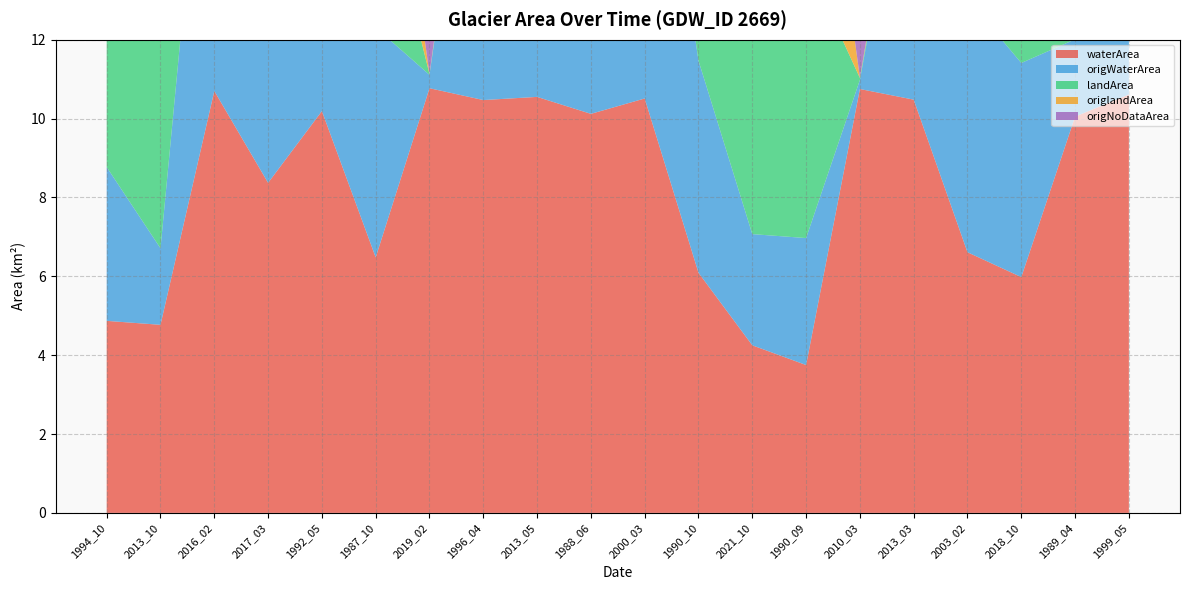

Reading left to right, extract all data points from this chart.

waterArea: 1994_10=4.9	2013_10=4.8	2016_02=10.7	2017_03=8.4	1992_05=10.2	1987_10=6.5	2019_02=10.8	1996_04=10.5	2013_05=10.6	1988_06=10.1	2000_03=10.5	1990_10=6.1	2021_10=4.2	1990_09=3.8	2010_03=10.8	2013_03=10.5	2003_02=6.6	2018_10=6.0	1989_04=10.1	1999_05=10.6
origWaterArea: 1994_10=3.9	2013_10=1.9	2016_02=10.4	2017_03=6.2	1992_05=9.9	1987_10=5.8	2019_02=0.3	1996_04=10.0	2013_05=10.5	1988_06=10.0	2000_03=10.2	1990_10=5.4	2021_10=2.8	1990_09=3.2	2010_03=0.2	2013_03=7.9	2003_02=6.4	2018_10=5.4	1989_04=2.0	1999_05=9.8
landArea: 1994_10=5.9	2013_10=6.0	2016_02=0.1	2017_03=2.4	1992_05=0.6	1987_10=4.3	2019_02=0.0	1996_04=0.3	2013_05=0.2	1988_06=0.7	2000_03=0.3	1990_10=4.7	2021_10=6.5	1990_09=7.0	2010_03=0.1	2013_03=0.3	2003_02=4.2	2018_10=4.8	1989_04=0.7	1999_05=0.2
origlandArea: 1994_10=5.9	2013_10=6.0	2016_02=0.1	2017_03=2.4	1992_05=0.5	1987_10=4.3	2019_02=0.0	1996_04=0.2	2013_05=0.2	1988_06=0.6	2000_03=0.2	1990_10=4.7	2021_10=6.5	1990_09=7.0	2010_03=0.0	2013_03=0.3	2003_02=4.2	2018_10=4.8	1989_04=0.0	1999_05=0.1
origNoDataArea: 1994_10=1.0	2013_10=2.8	2016_02=0.3	2017_03=2.1	1992_05=0.3	1987_10=0.7	2019_02=10.4	1996_04=0.5	2013_05=0.1	1988_06=0.2	2000_03=0.4	1990_10=0.7	2021_10=1.4	1990_09=0.5	2010_03=10.6	2013_03=2.6	2003_02=0.2	2018_10=0.6	1989_04=8.8	1999_05=0.9